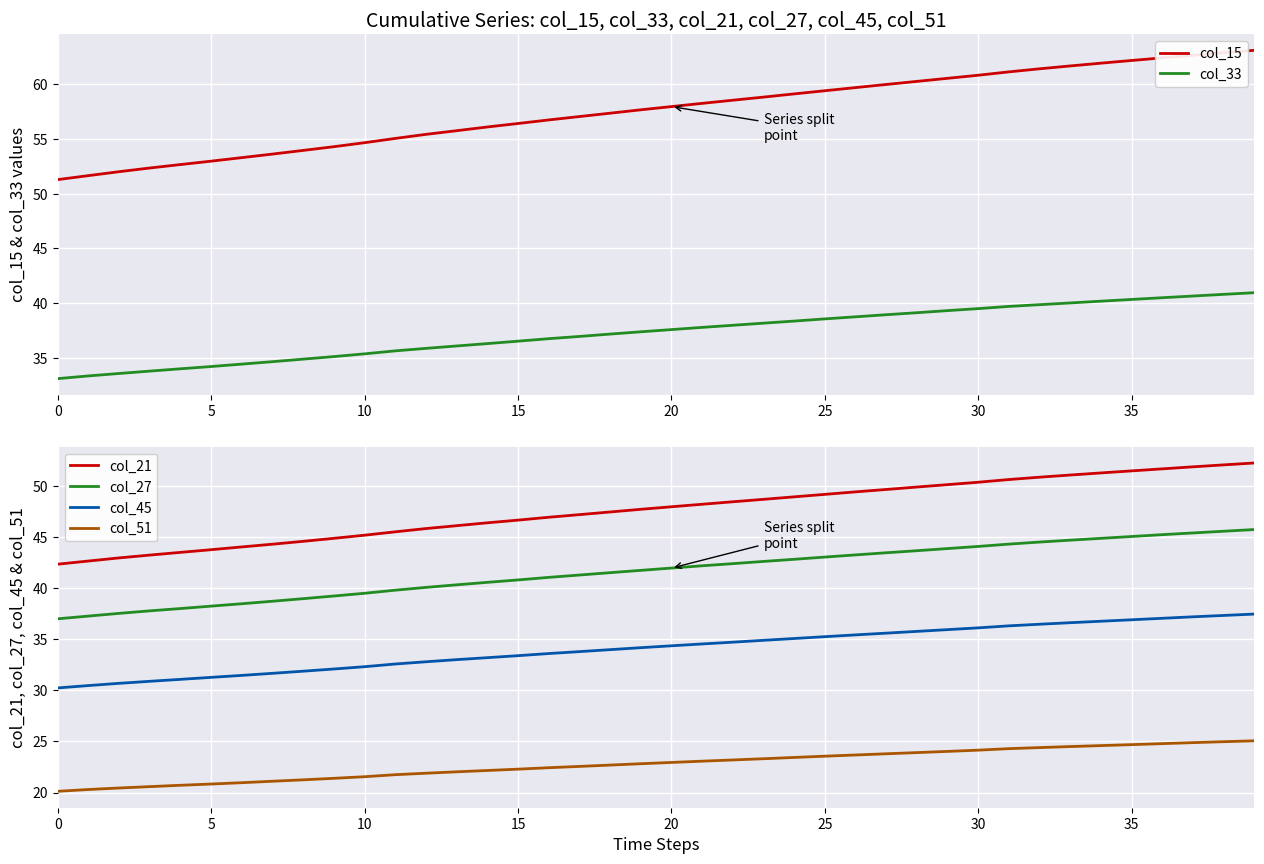

True or false: col_51 and col_45 cross at least once.

False